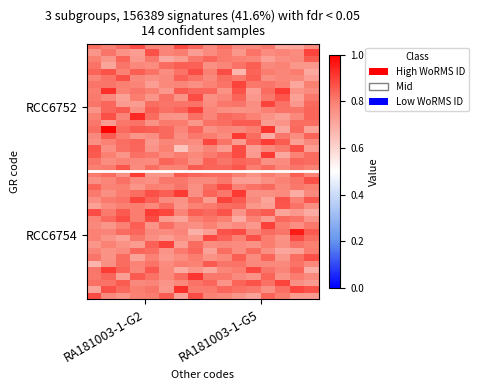

Count the number of categories in the chart.

16